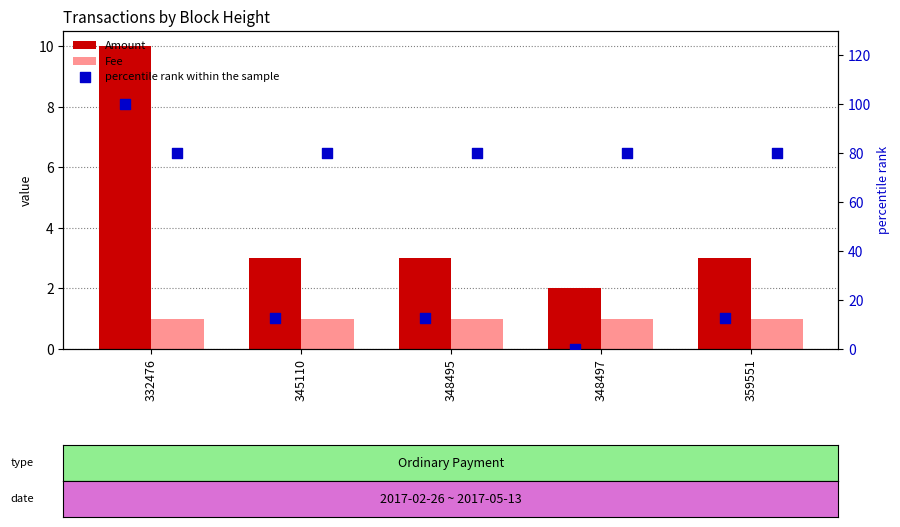

Which series has the largest total across all categories?

percentile rank within the sample